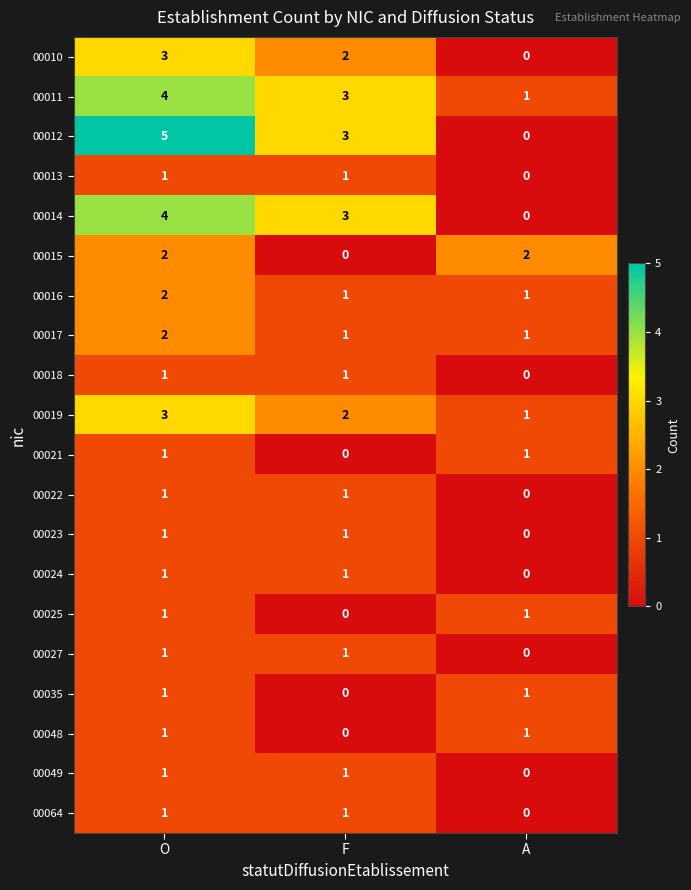

At which category is the sum across all series the highest?

O